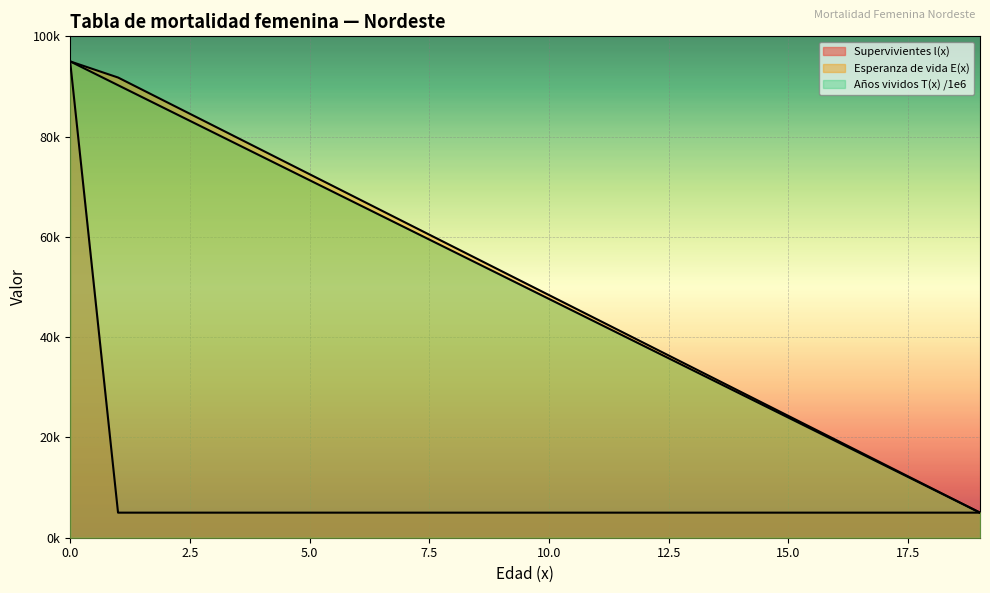

Which category has the lowest value in the Años vividos T(x) /1e6 series?

19